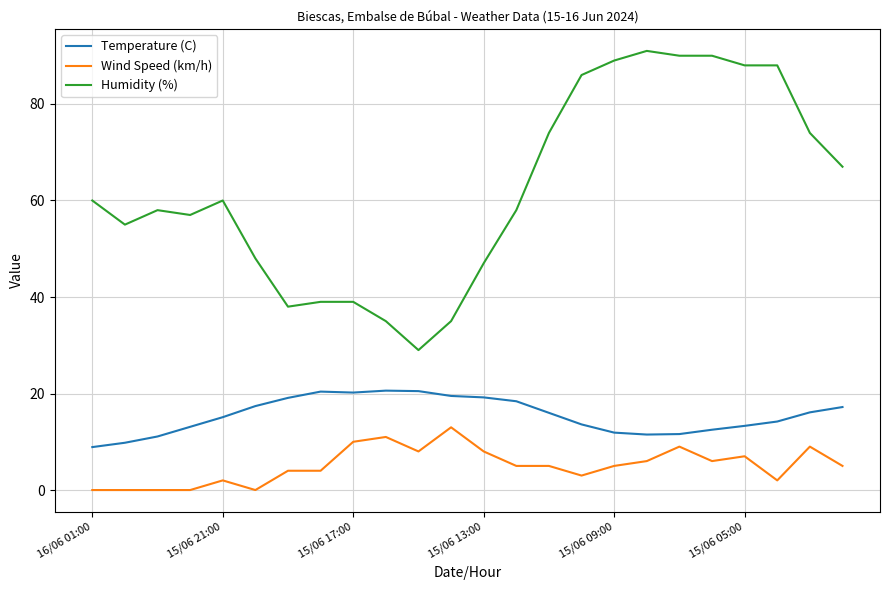

What is the sum of all Humidity (%) values?

1495.0